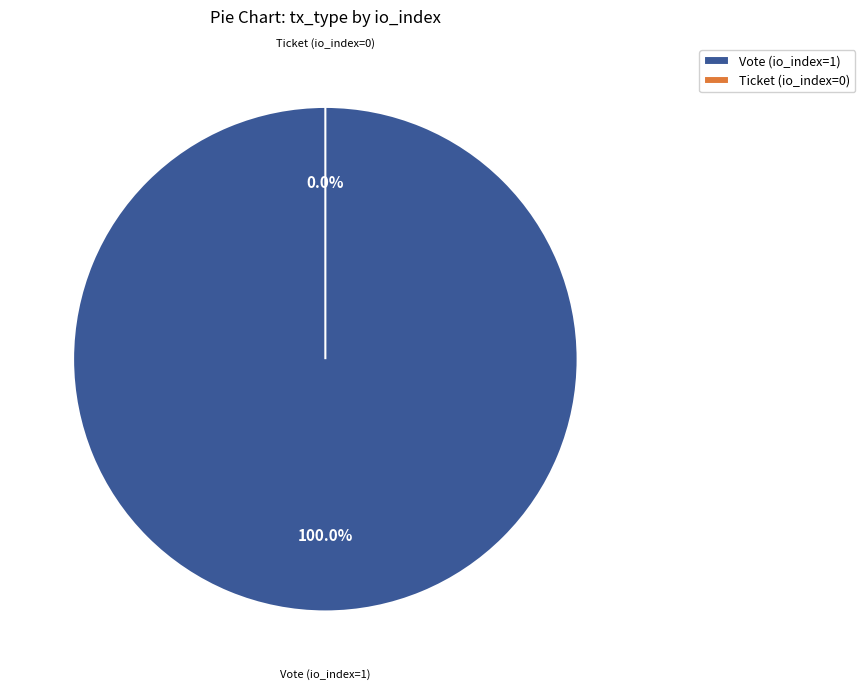

Which slice is the smallest?

Ticket (io_index=0)